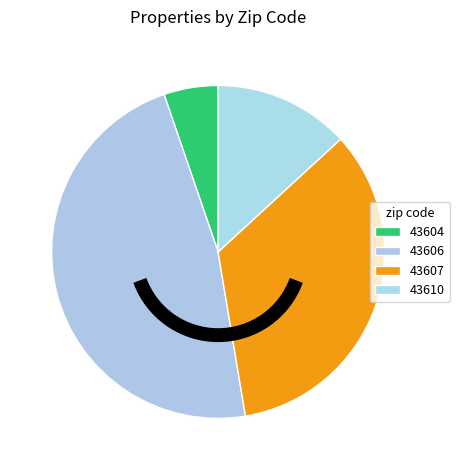

How many slices are in this pie chart?

4